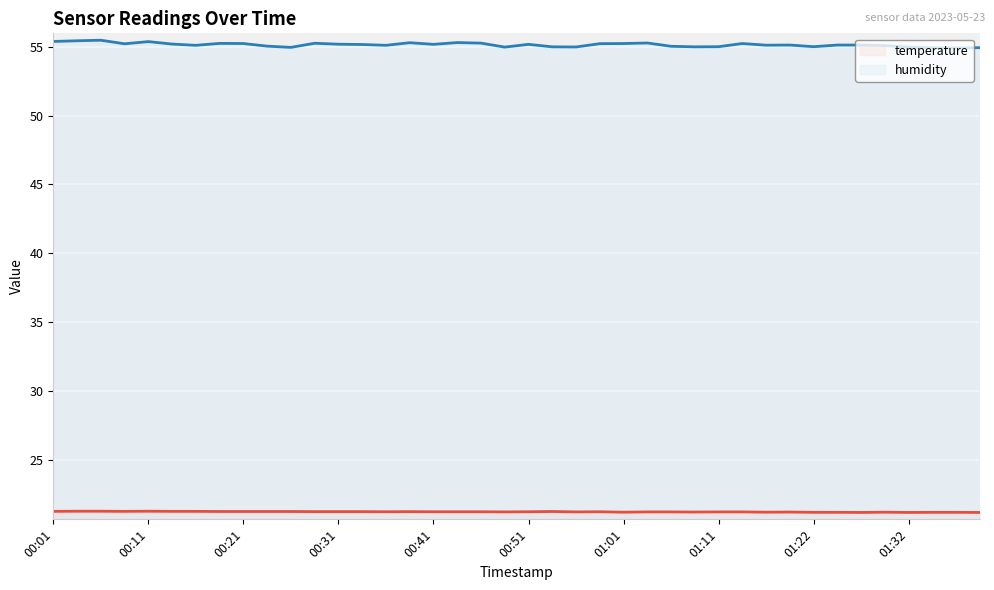

How many data points in humidity (line) are less than 55?

9